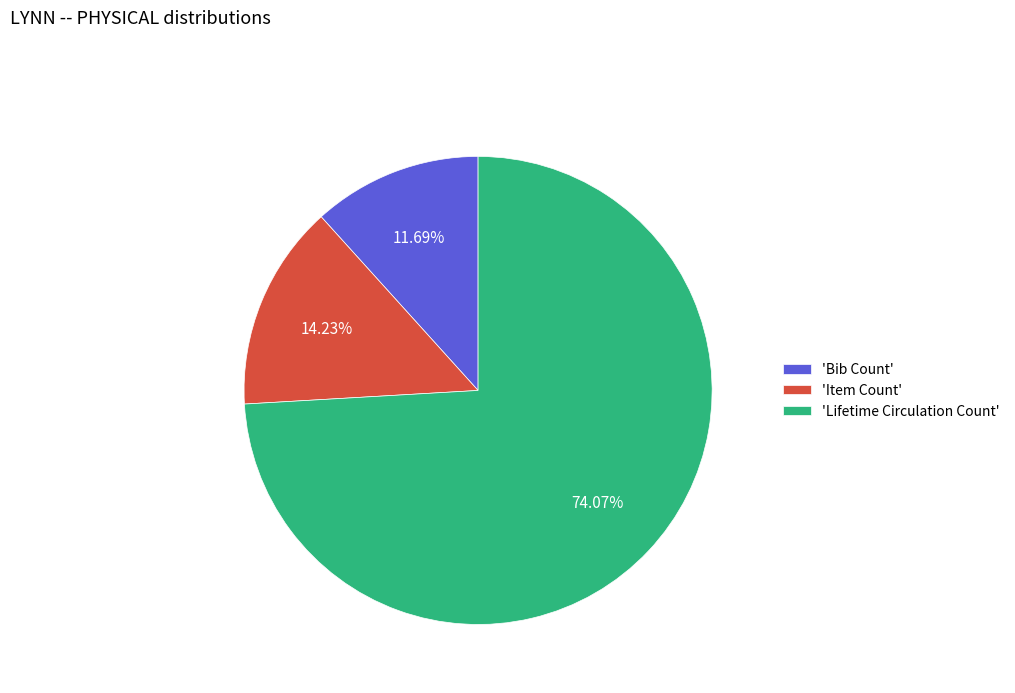

Rank the categories by value from lowest to highest.

'Bib Count', 'Item Count', 'Lifetime Circulation Count'